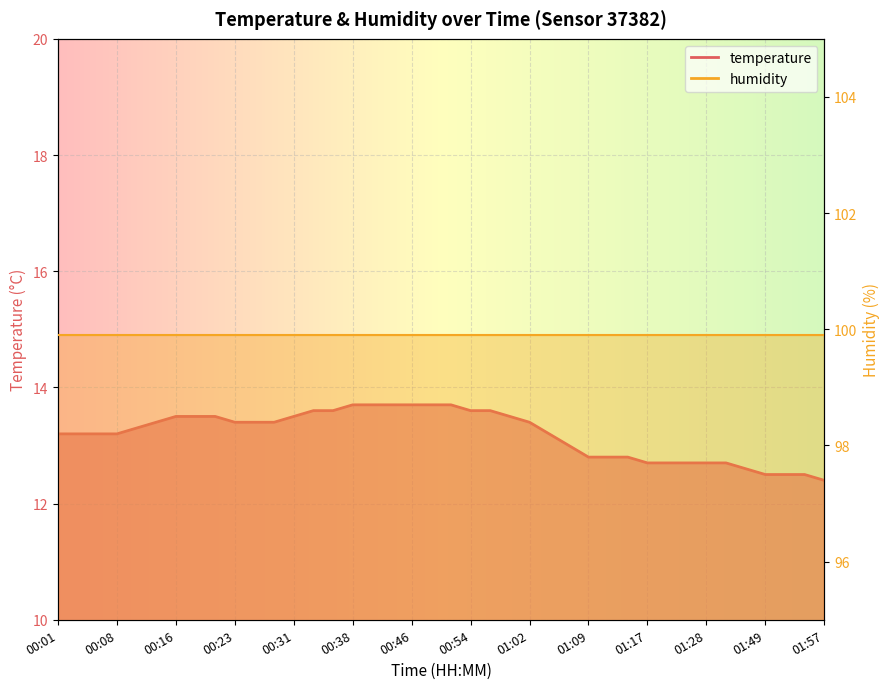

What is the value of the 25th point from the left?

13.4